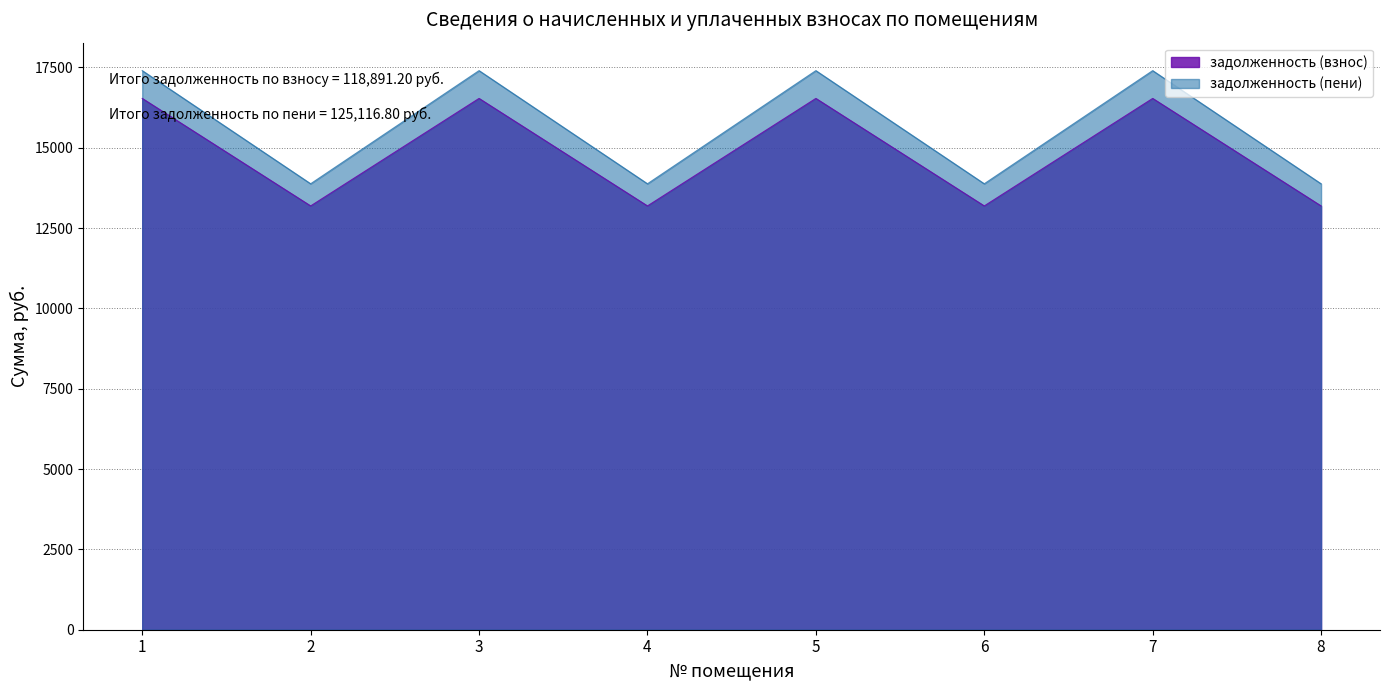

True or false: задолженность (пени) and задолженность (взнос) intersect in this chart.

False